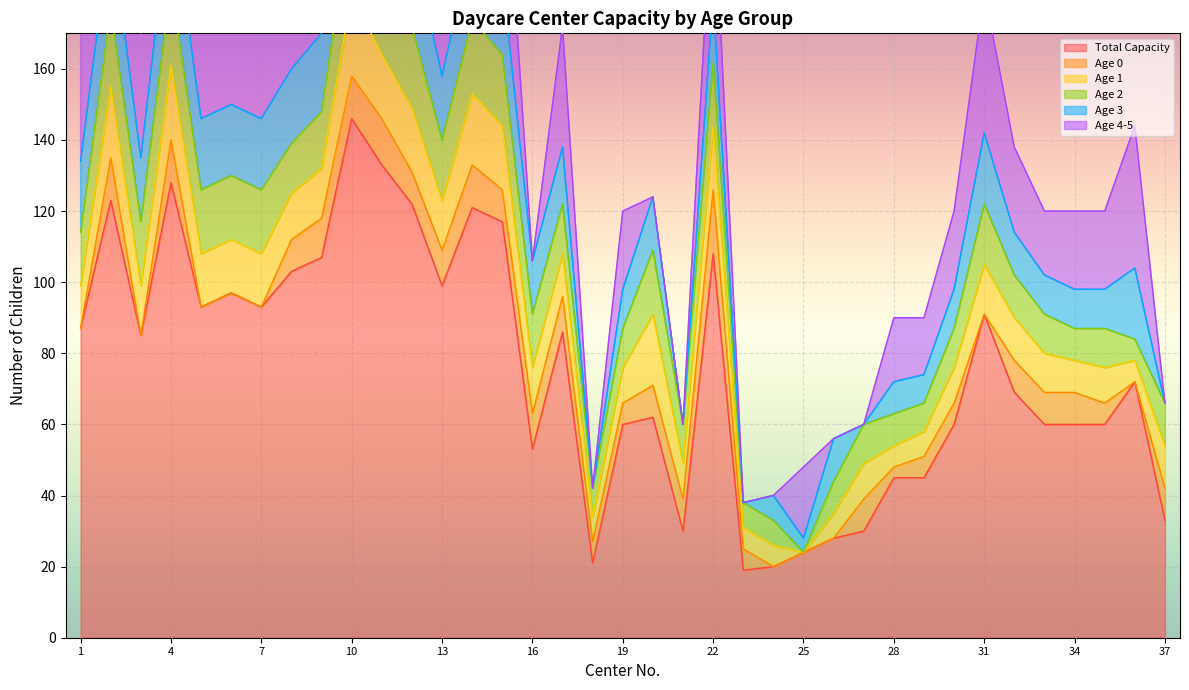

Which has a higher value, 35 or 26?

35